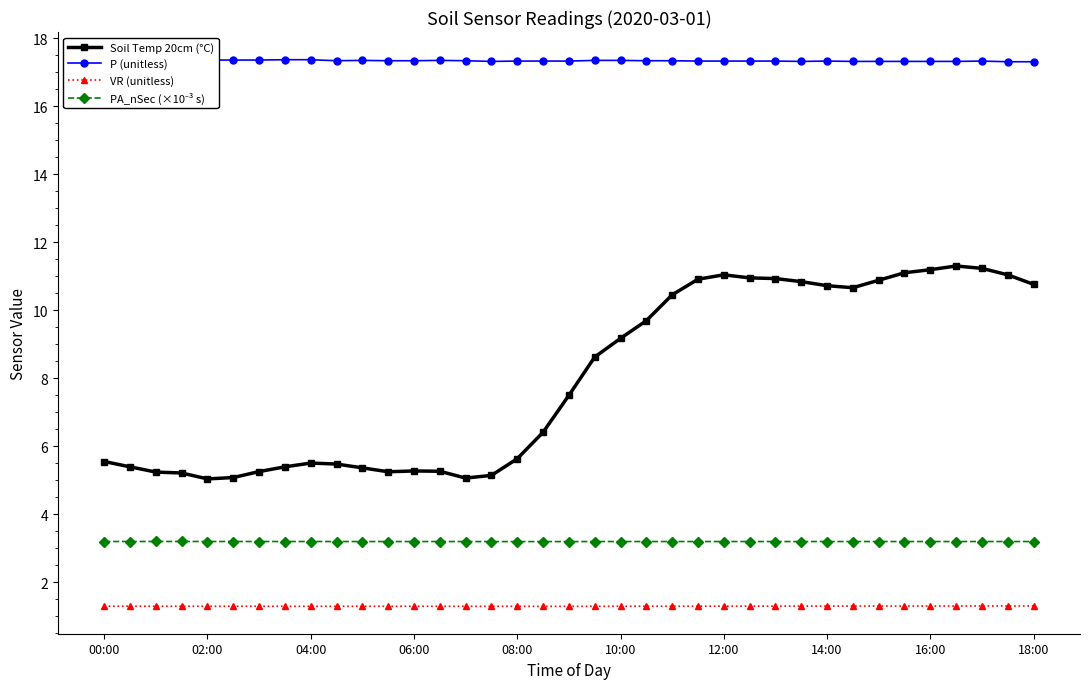

What is the minimum value for Soil Temp 20cm (°C)?

5.0